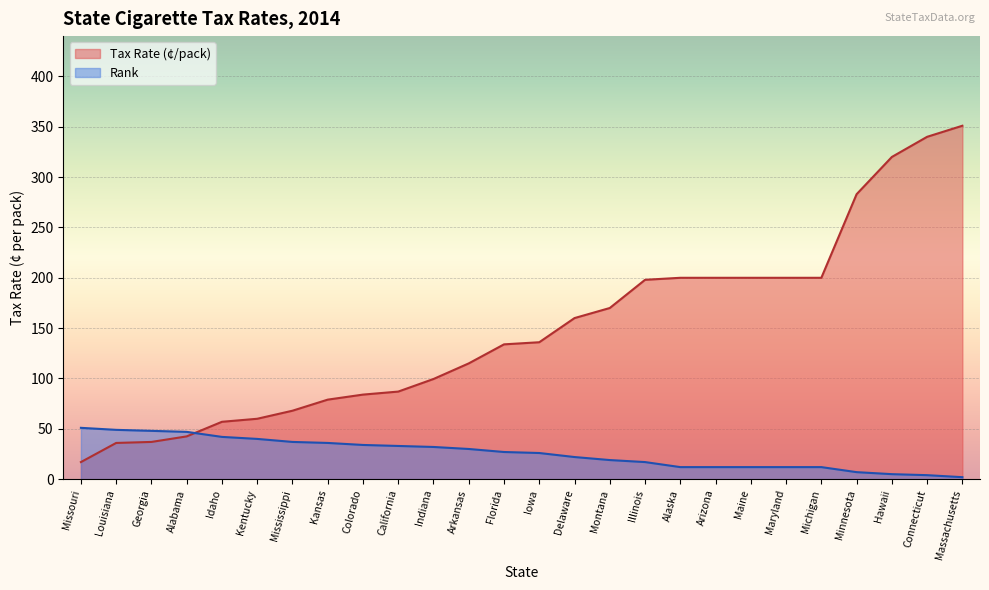

What is the difference between the maximum and minimum values in the Tax Rate (¢/pack) series?

334.0